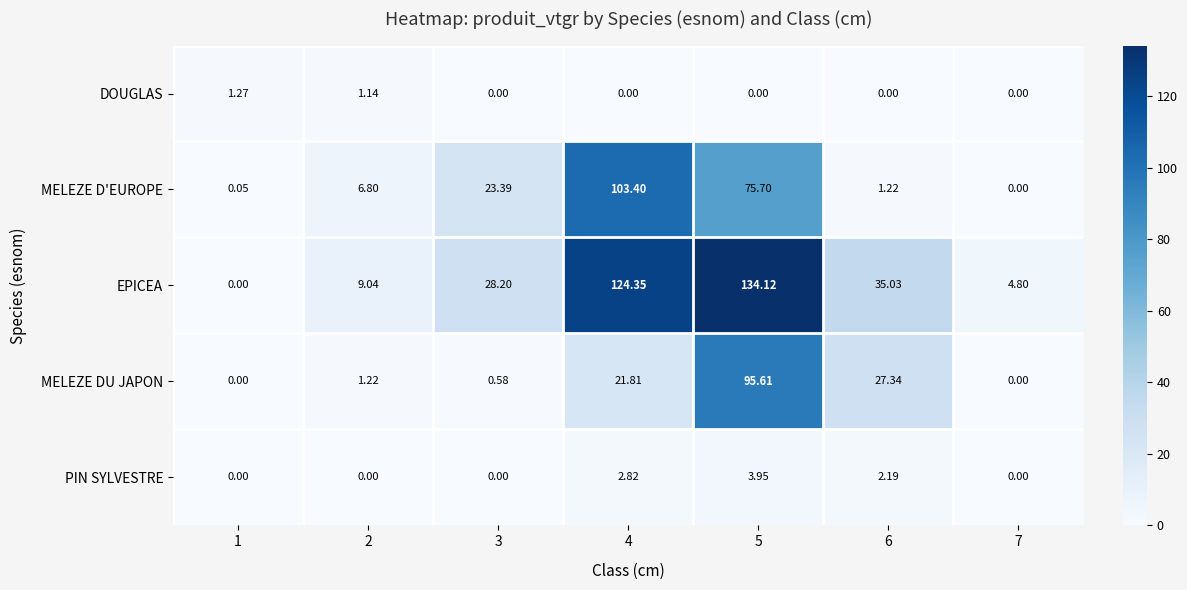

Rank the series at 4 from lowest to highest value.

DOUGLAS, PIN SYLVESTRE, MELEZE DU JAPON, MELEZE D'EUROPE, EPICEA